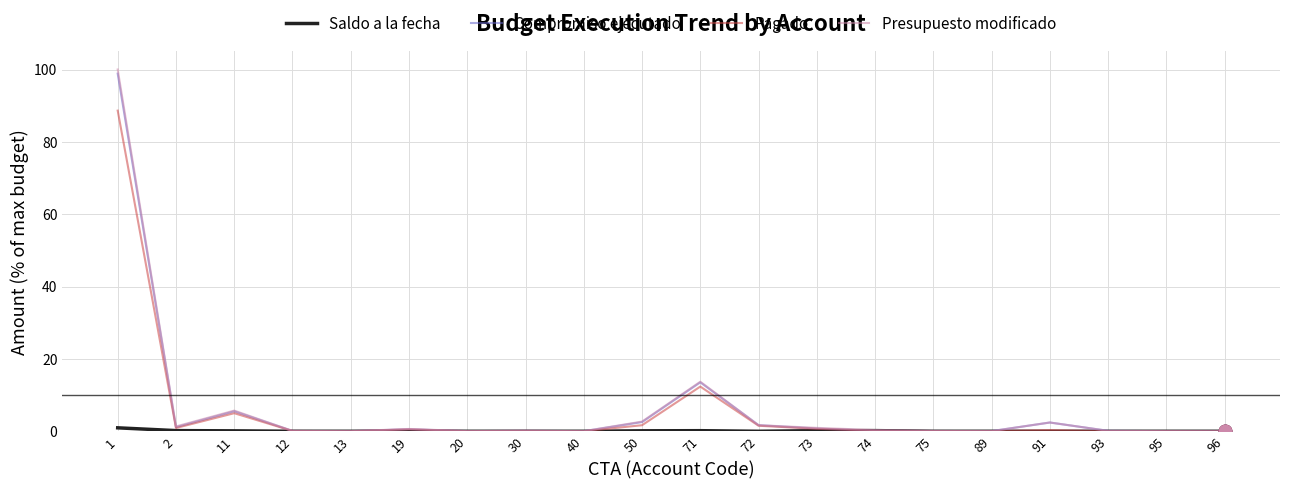

At how many categories does at least one series exceed 23?

1